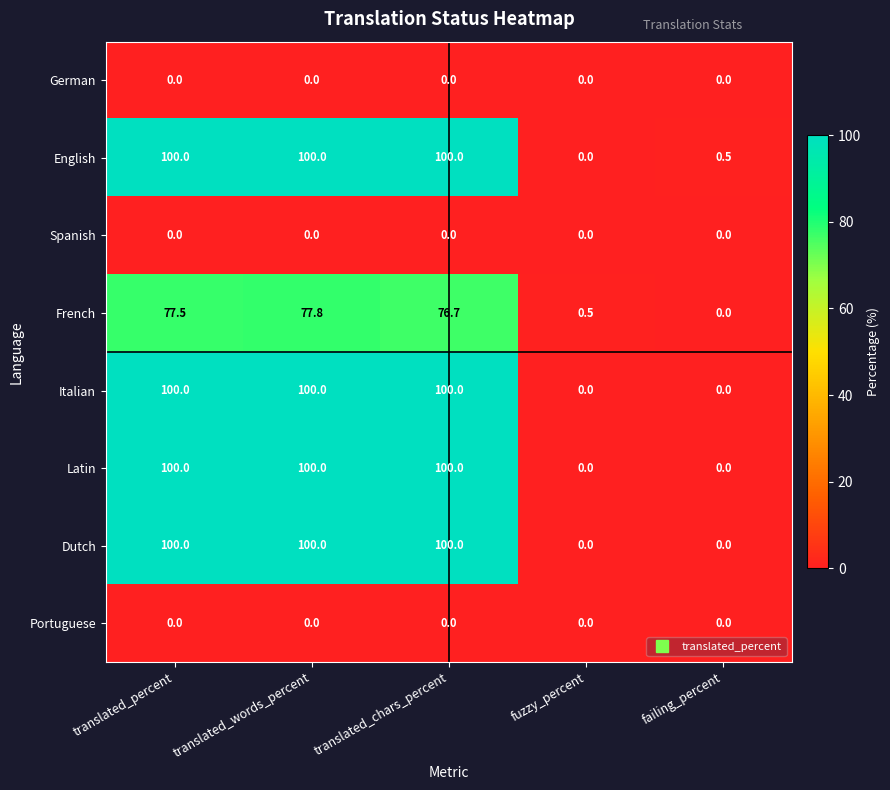

Between translated_percent and translated_chars_percent, which series saw the biggest shift?

French